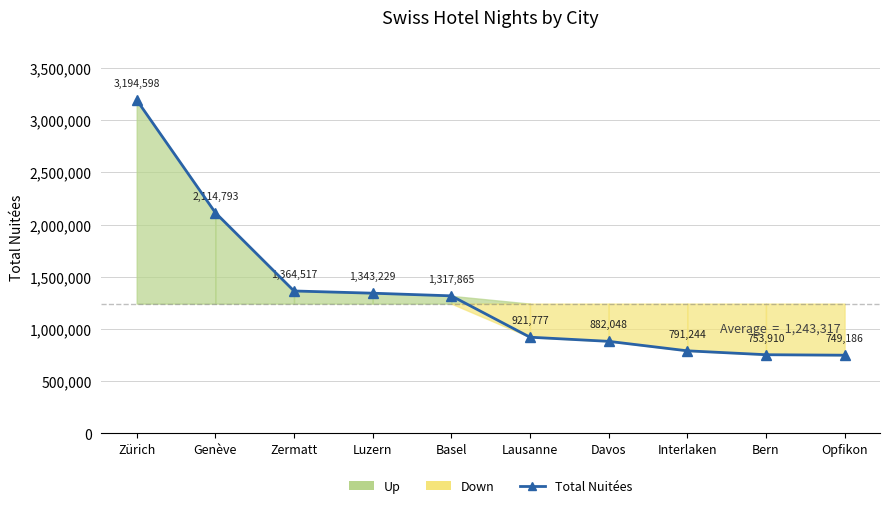

Between Interlaken and Bern, which is larger?

Interlaken